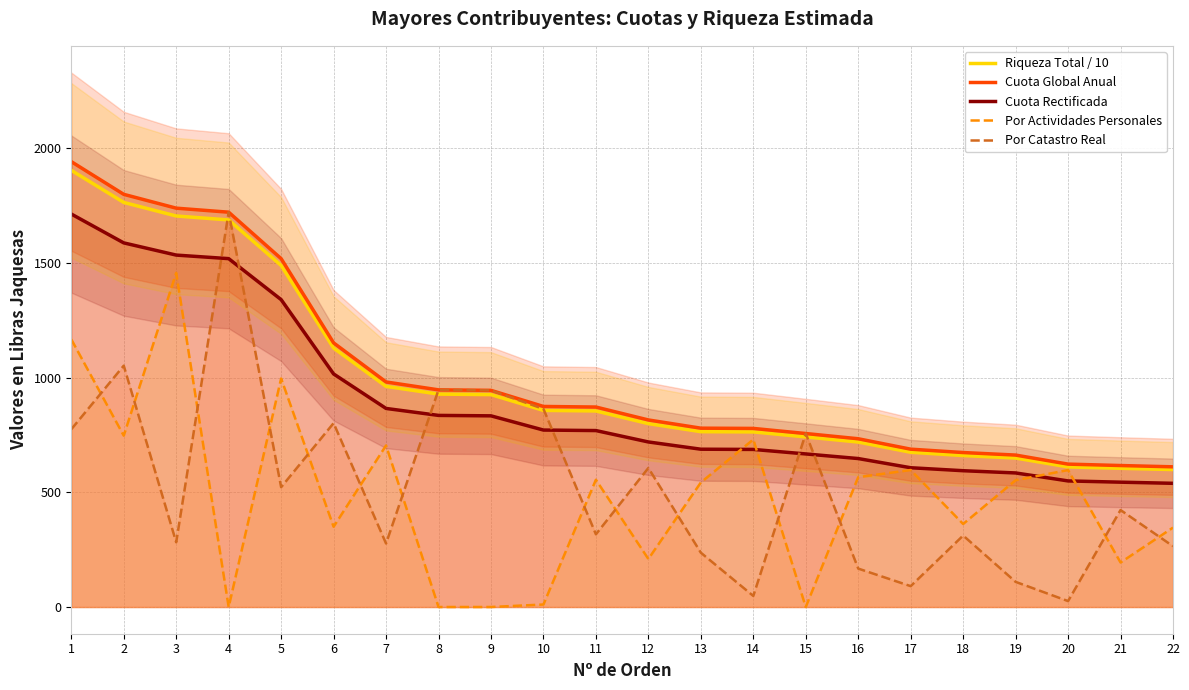

Is it true that Riqueza Total / 10 equals 330.9 at 18?

False